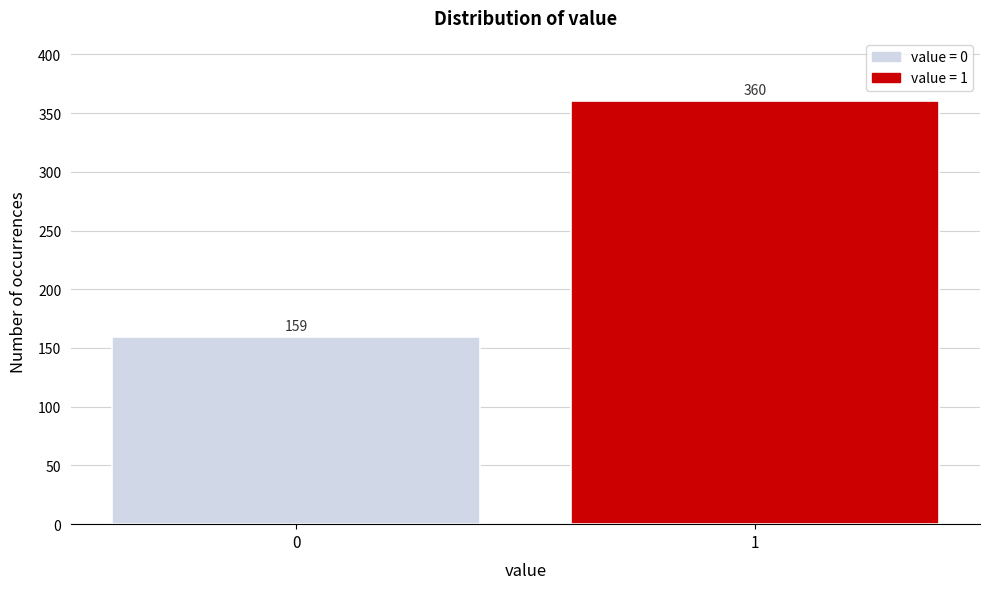

Reading left to right, what are all the values shown in this chart?

159	360